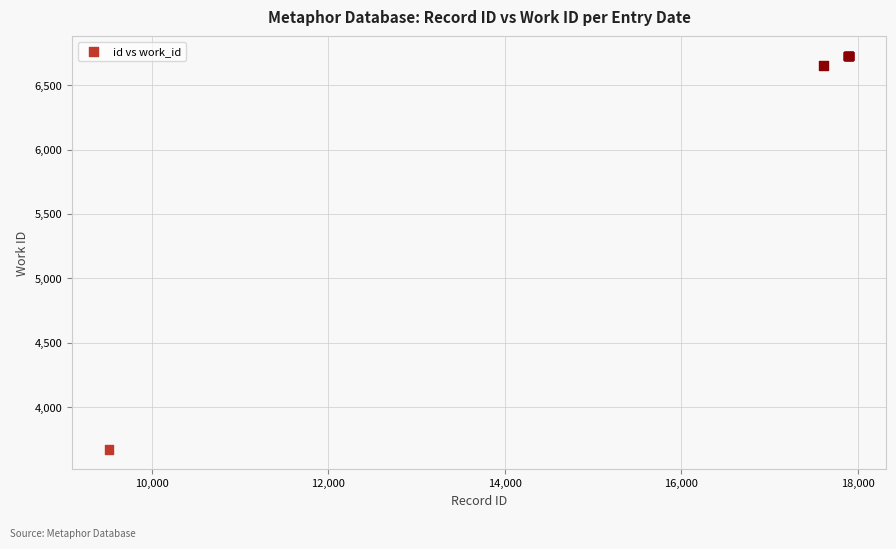

What Y value in the scatter plot is closest to 5198?

6651